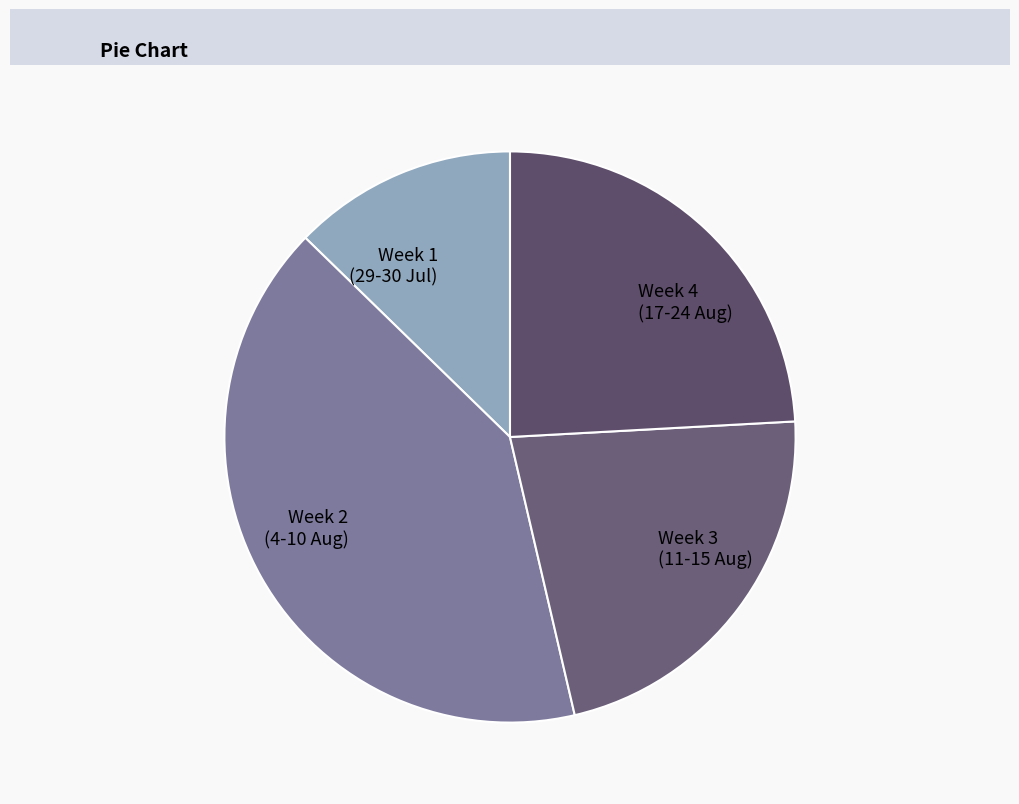

Is it true that Week 3 (11-15 Aug) is 11% of the pie?

False